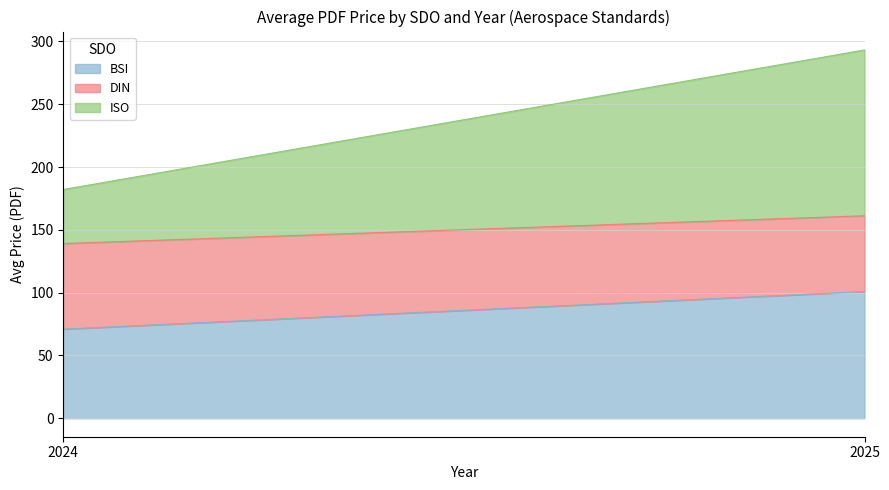

Which category has the lowest value in the BSI series?

2024